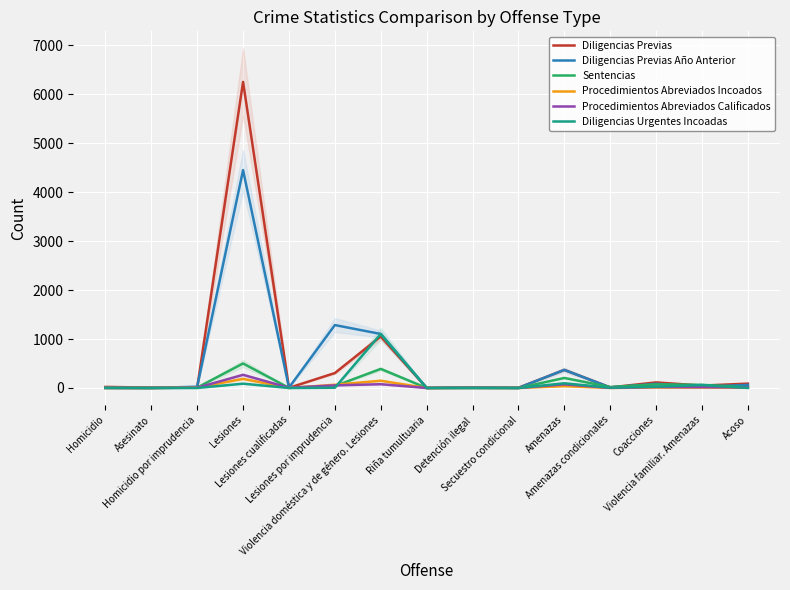

True or false: Diligencias Urgentes Incoadas has a value of -358 at Secuestro condicional.

False